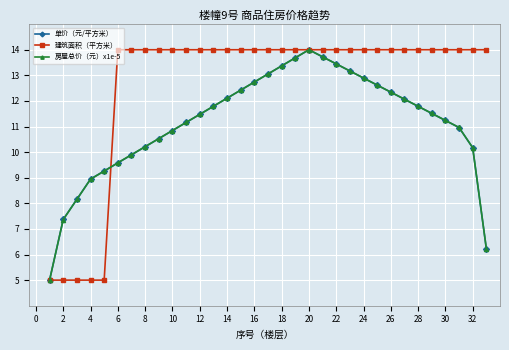

After their last crossing, which series has the higher values: 单价（元/平方米） or 房屋总价（元）x1e-5?

房屋总价（元）x1e-5